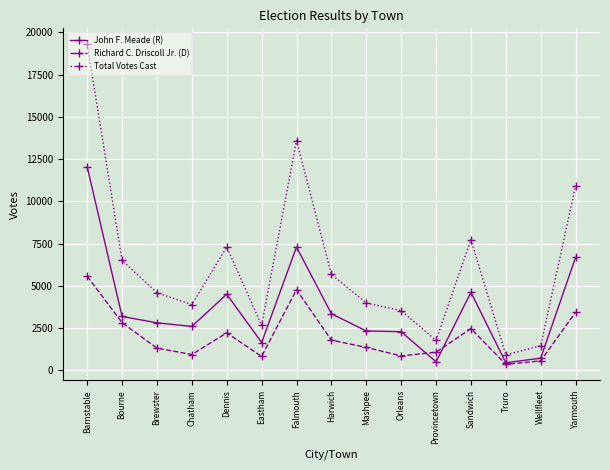

Which series changed the most between Bourne and Eastham?

Total Votes Cast